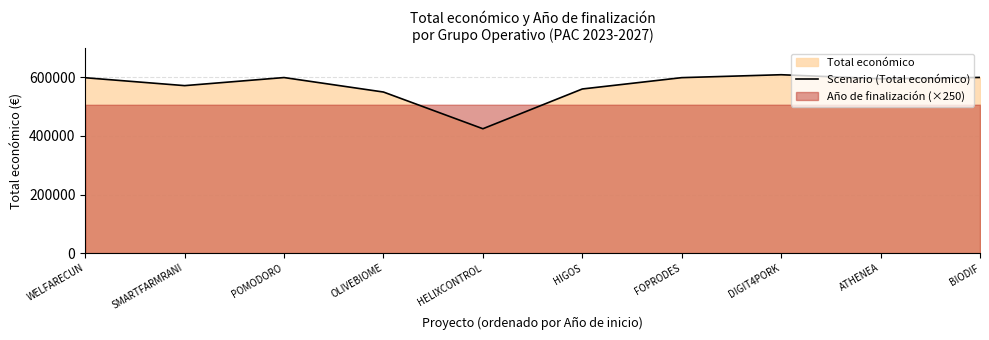

How many interior local valleys (lower than both neighbors) does the data have?

3